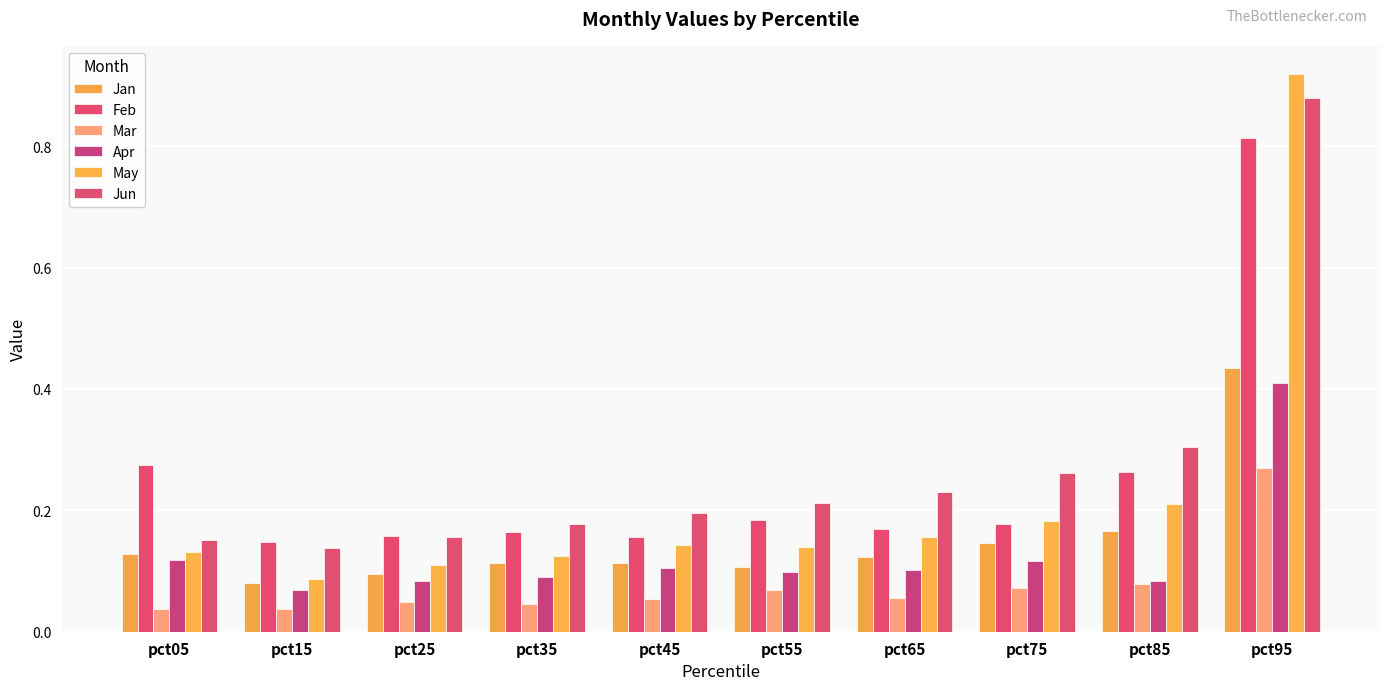

Which series has the largest total across all categories?

Jun